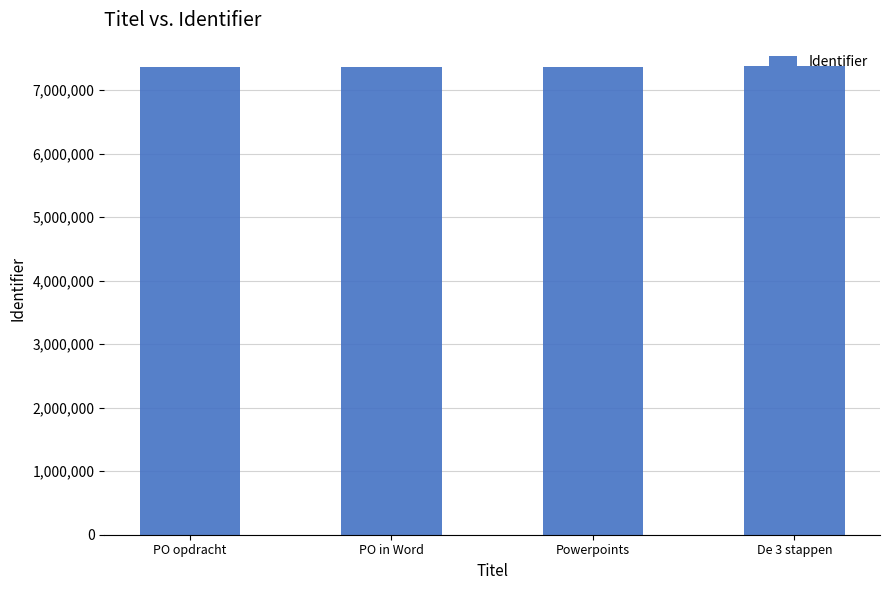

What is the label of the 3rd bar from the right?

PO in Word